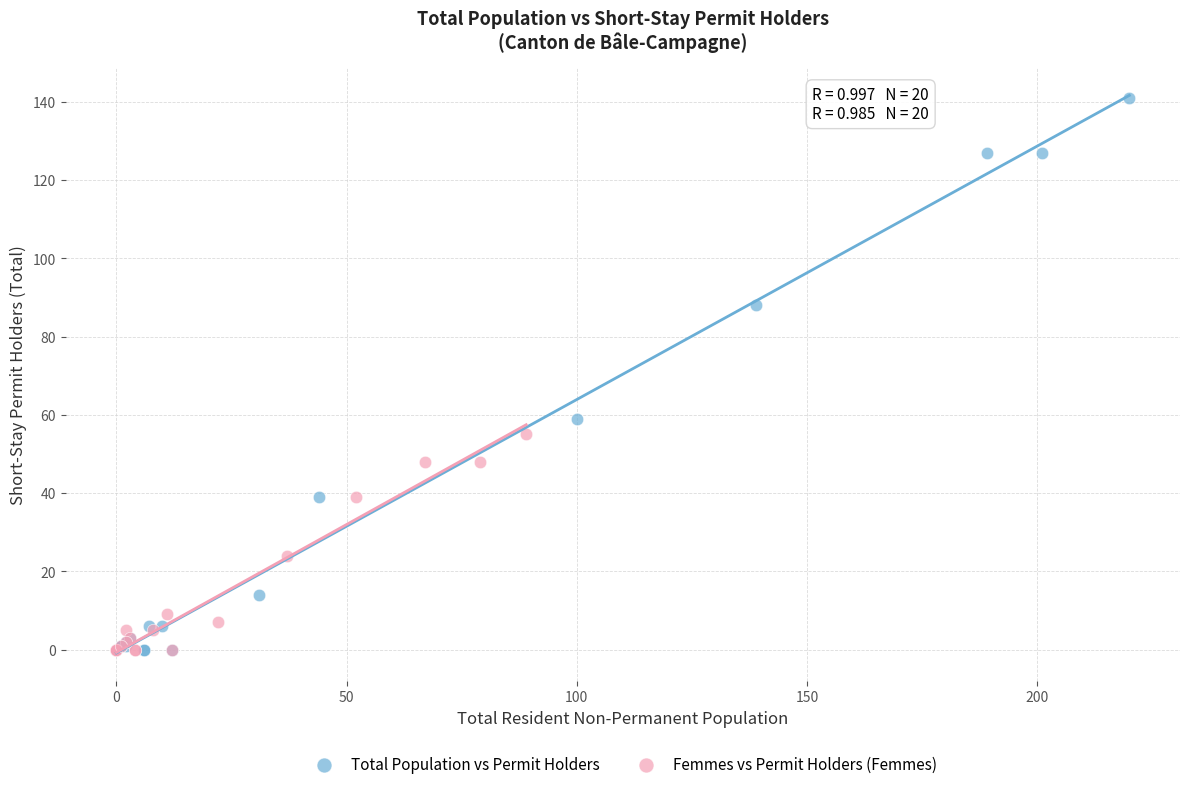

Which series has the largest Y range (max minus min)?

Total Population vs Permit Holders